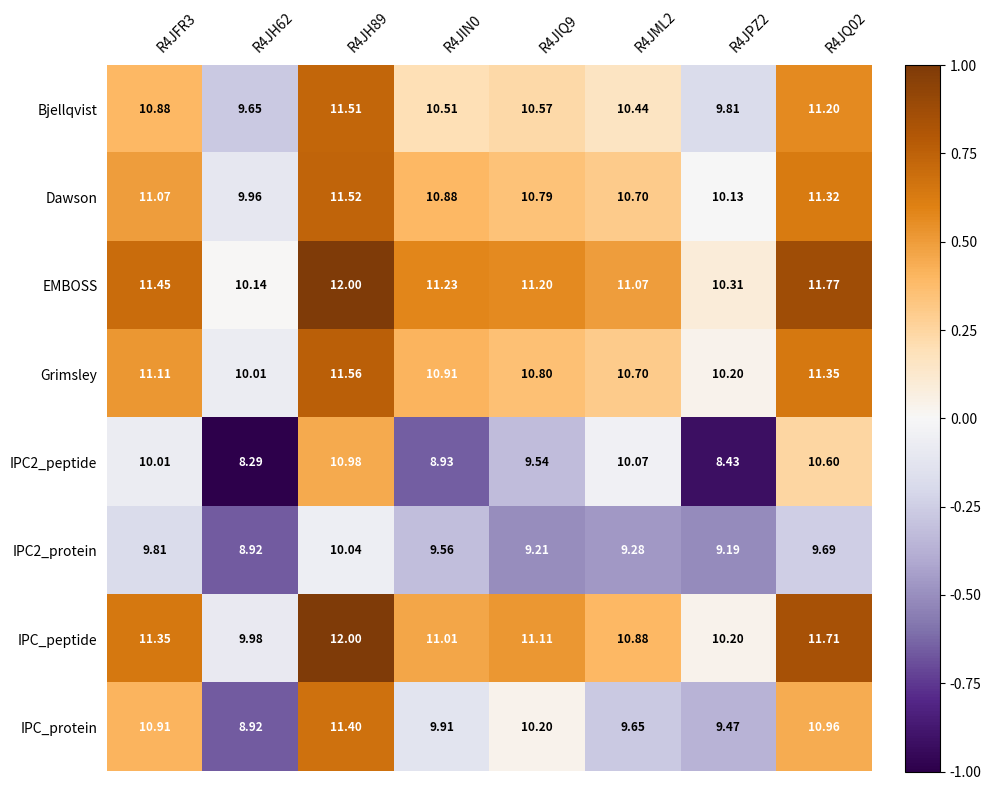

Is the value of EMBOSS at R4JQ02 greater than the value of IPC2_protein at R4JQ02?

Yes